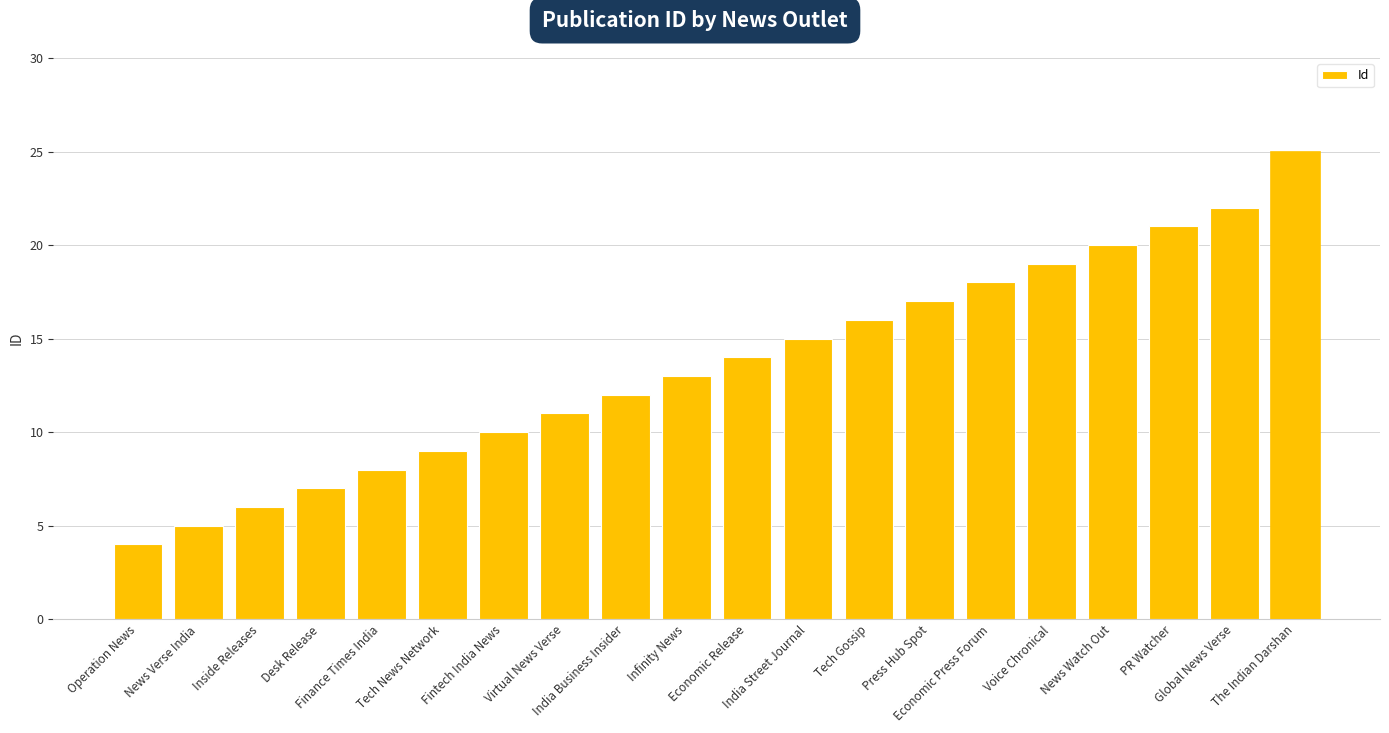

At which category does the chart reach its peak across all series?

The Indian Darshan